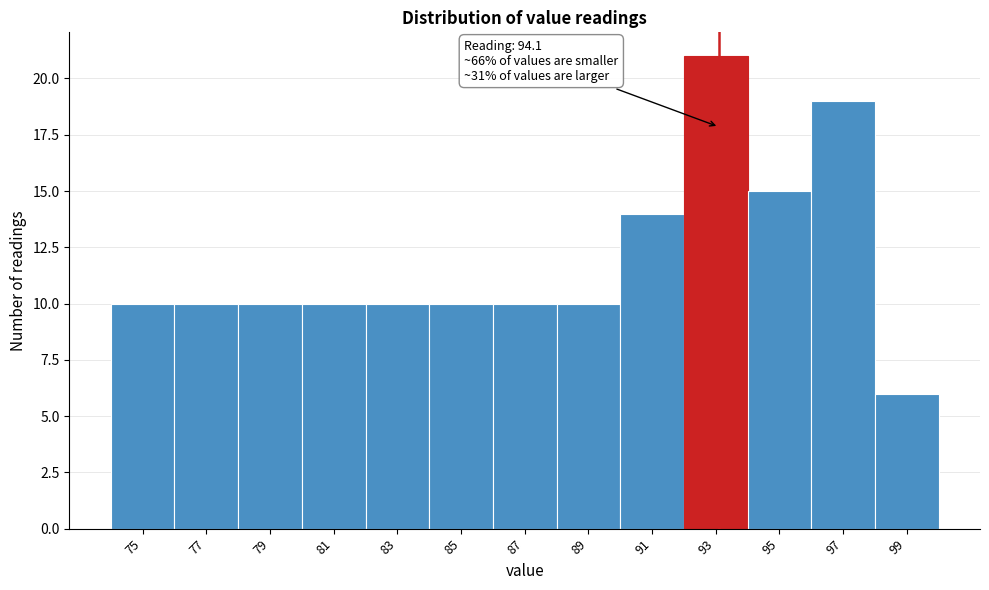

Reading left to right, transcribe all the data shown in this chart.

75=10	77=10	79=10	81=10	83=10	85=10	87=10	89=10	91=14	93=21	95=15	97=19	99=6